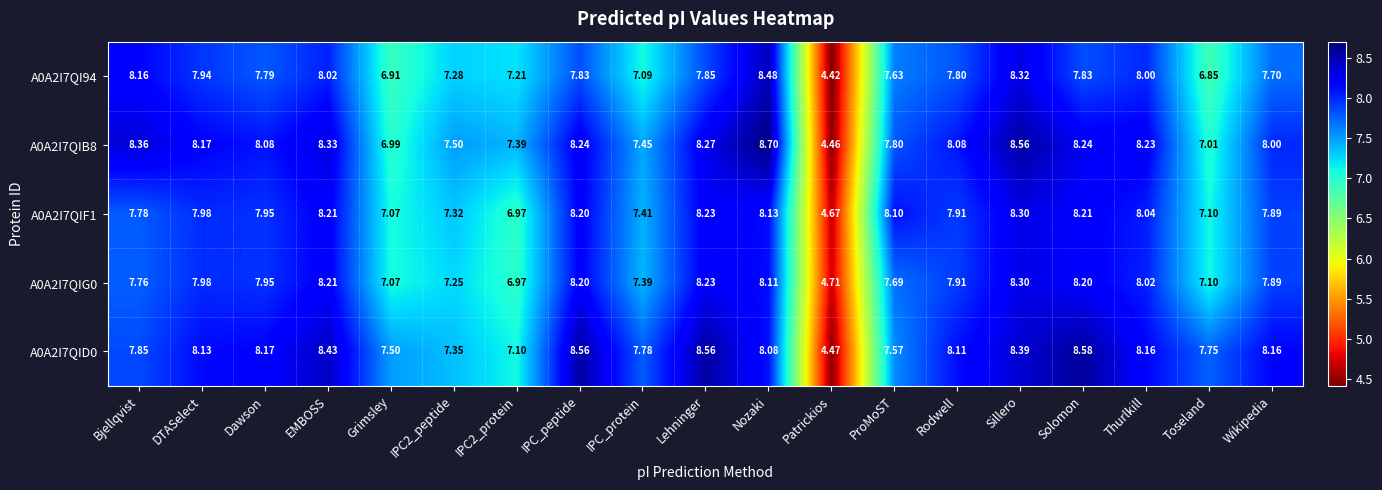

Which series changed the most between Bjellqvist and Patrickios?

A0A2I7QIB8